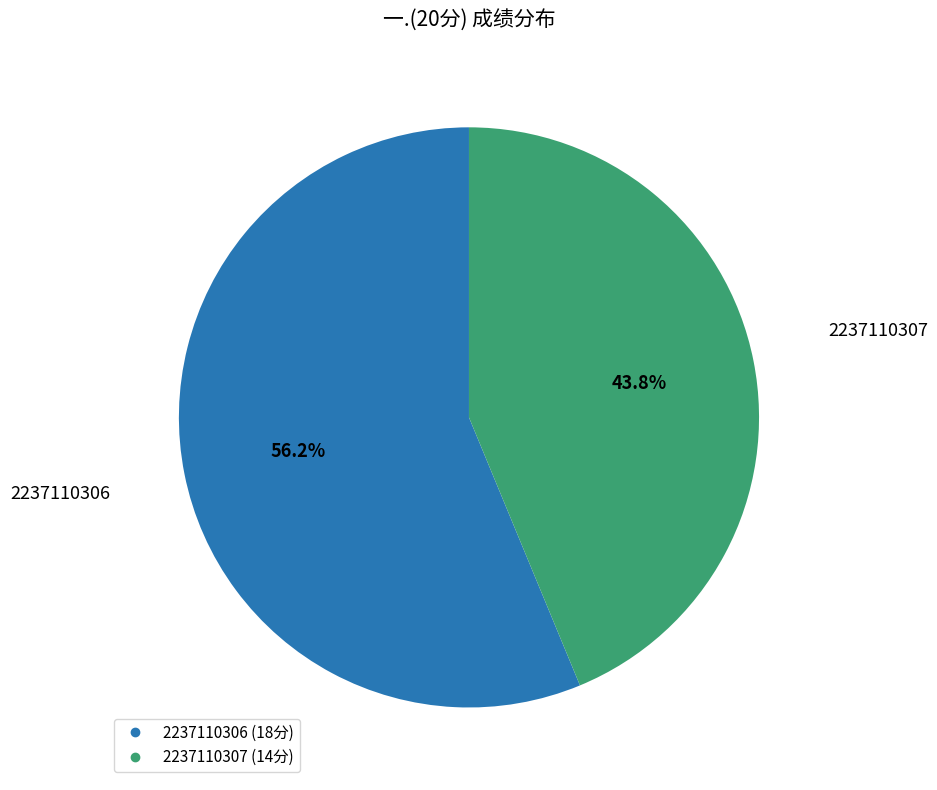

What percentage is the 2237110306 slice, to the nearest percent?

56%